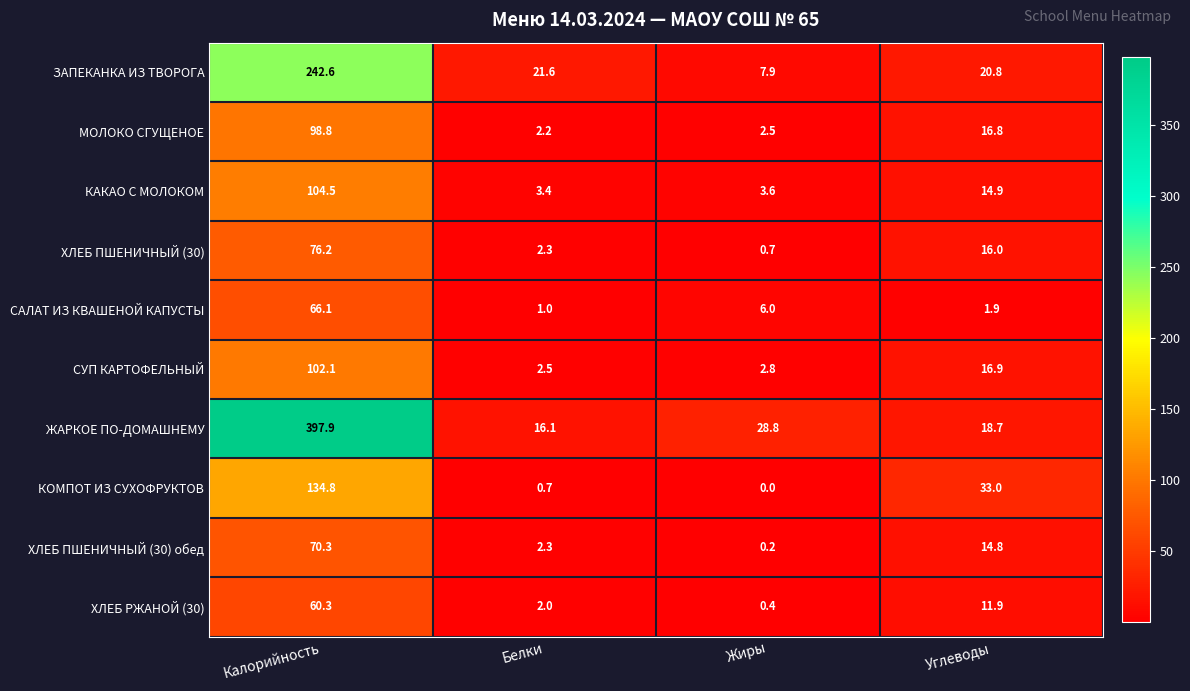

Where does the ХЛЕБ РЖАНОЙ (30) series first go above 11?

Калорийность